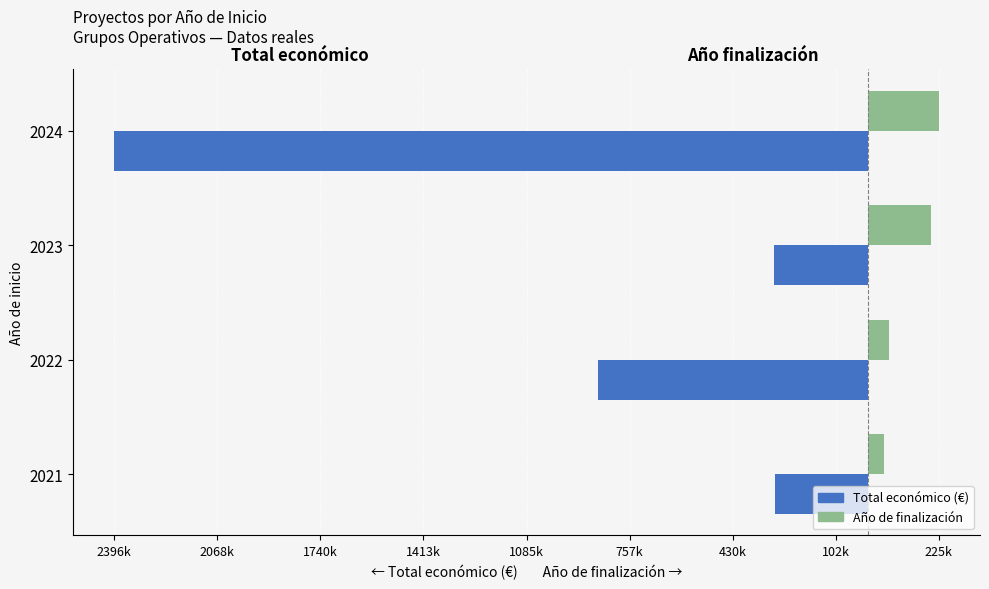

Reading left to right, transcribe all the data shown in this chart.

Total económico (€): -296198.9	-858208.3	-300000.0	-2396040.0
Año de finalización (escalado): 50000.0	66666.7	200000.0	225000.0